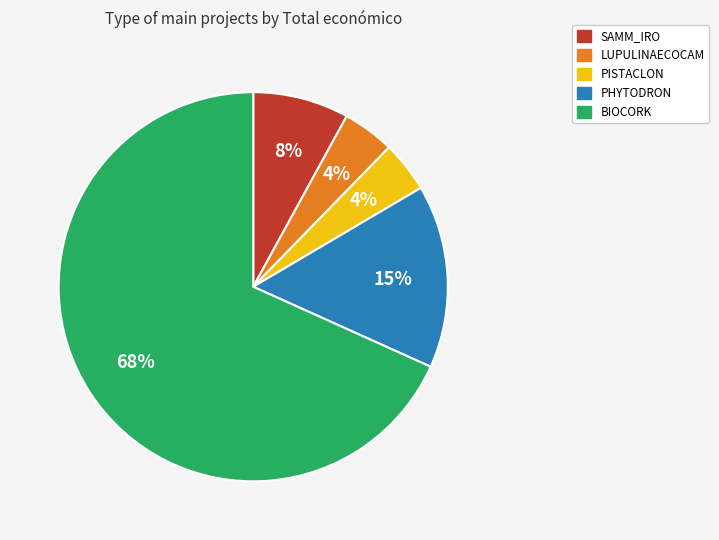

What percentage is the SAMM_IRO slice, to the nearest percent?

8%